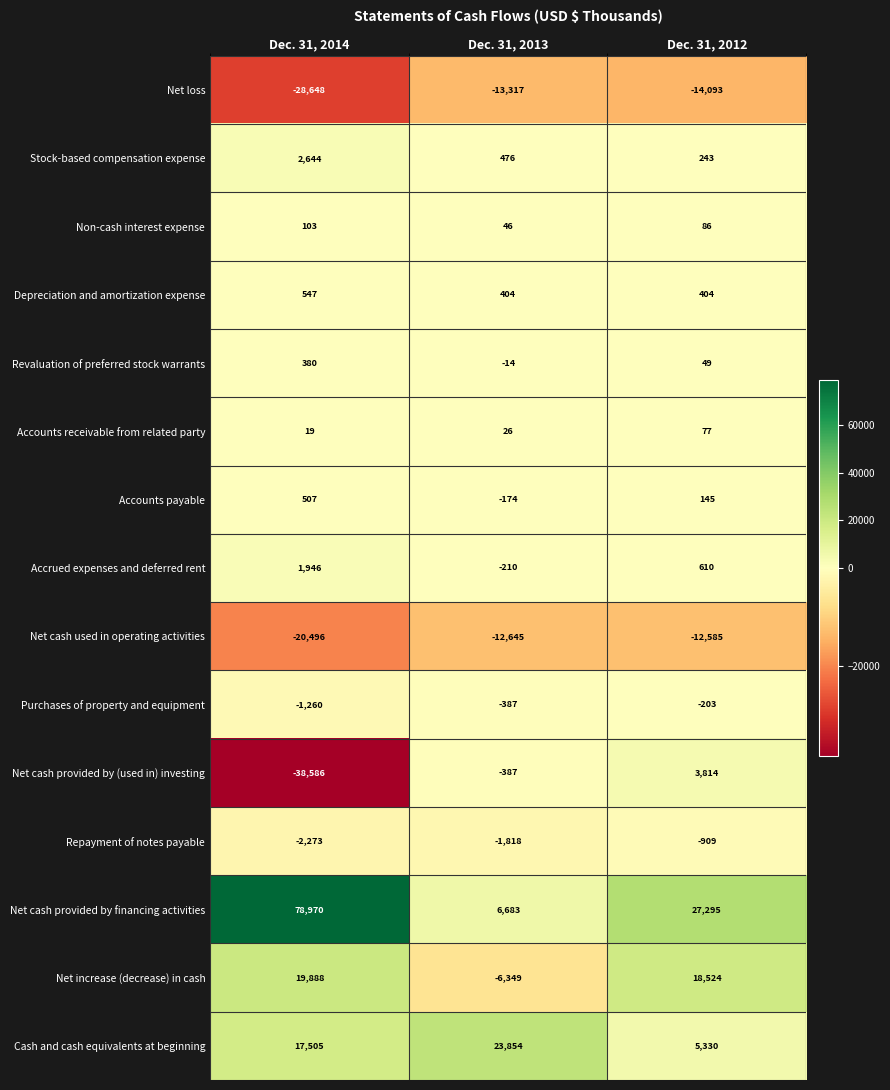

The value of Depreciation and amortization expense at Dec. 31, 2012 is 142. True or false?

False